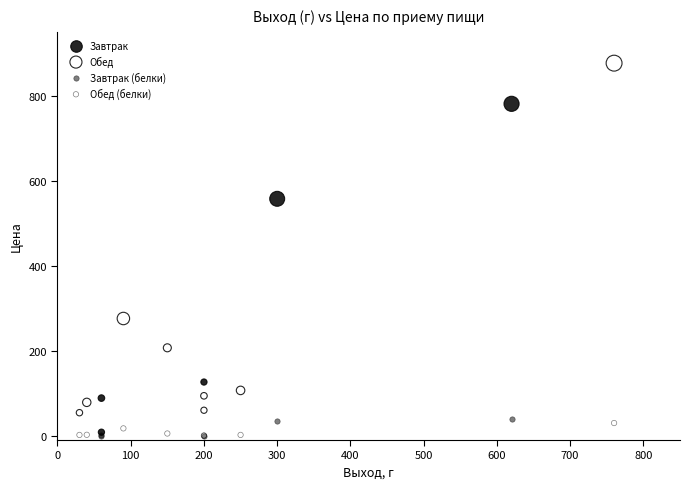

Which series reaches the maximum Y coordinate?

Обед